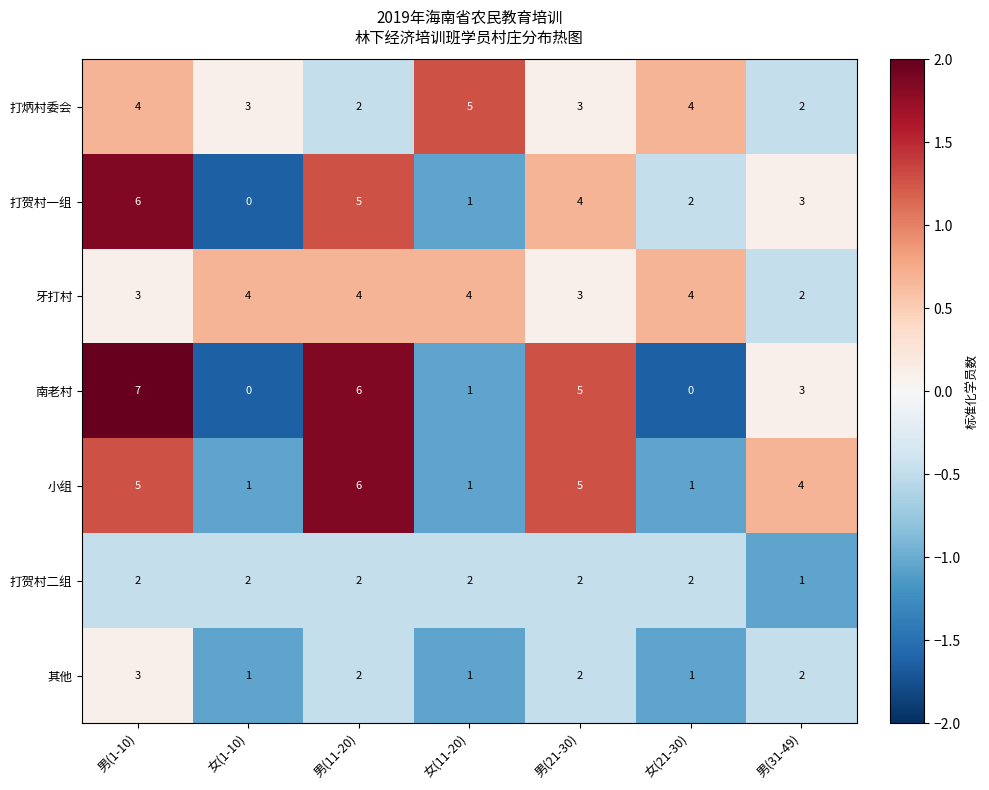

What is the total value across all series at 男(11-20)?

27